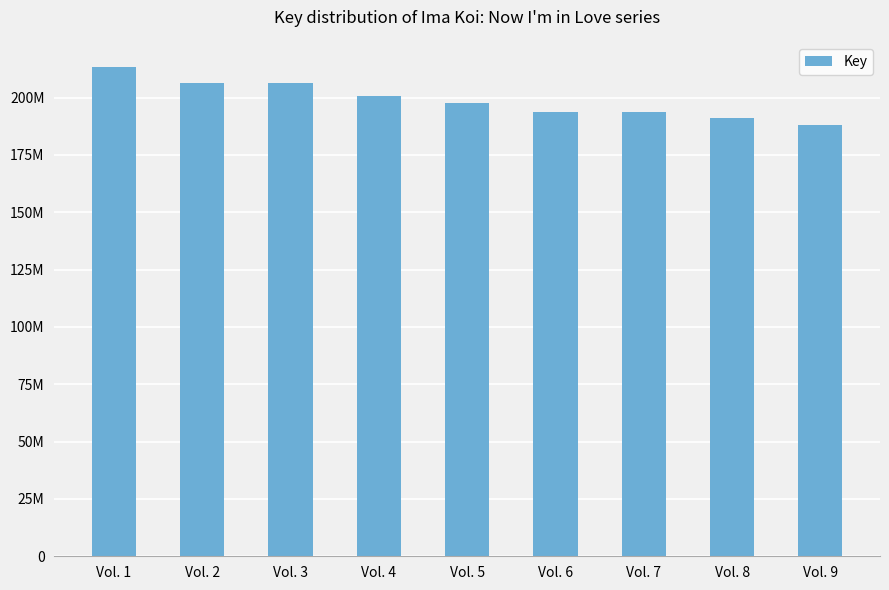

The value at Vol. 5 is 197671499. True or false?

True